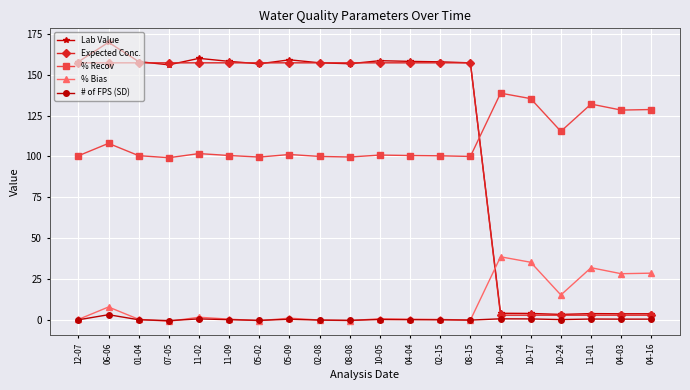

At which label is % Bias closest to 18?

10-24